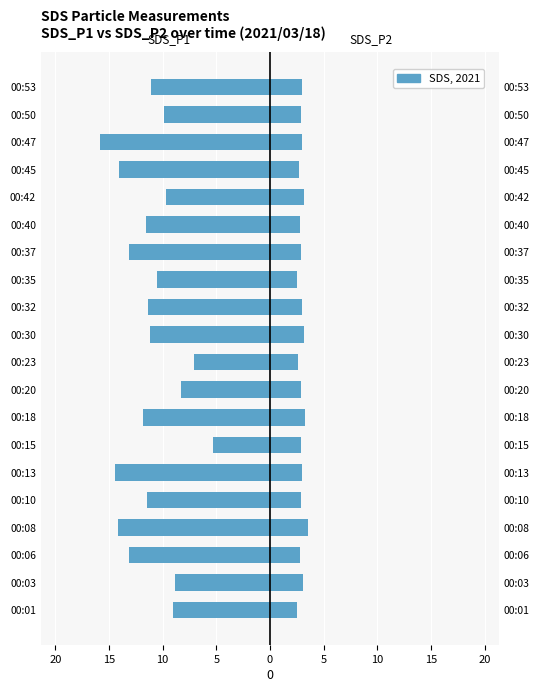

What is the minimum value shown in the chart?

-15.8